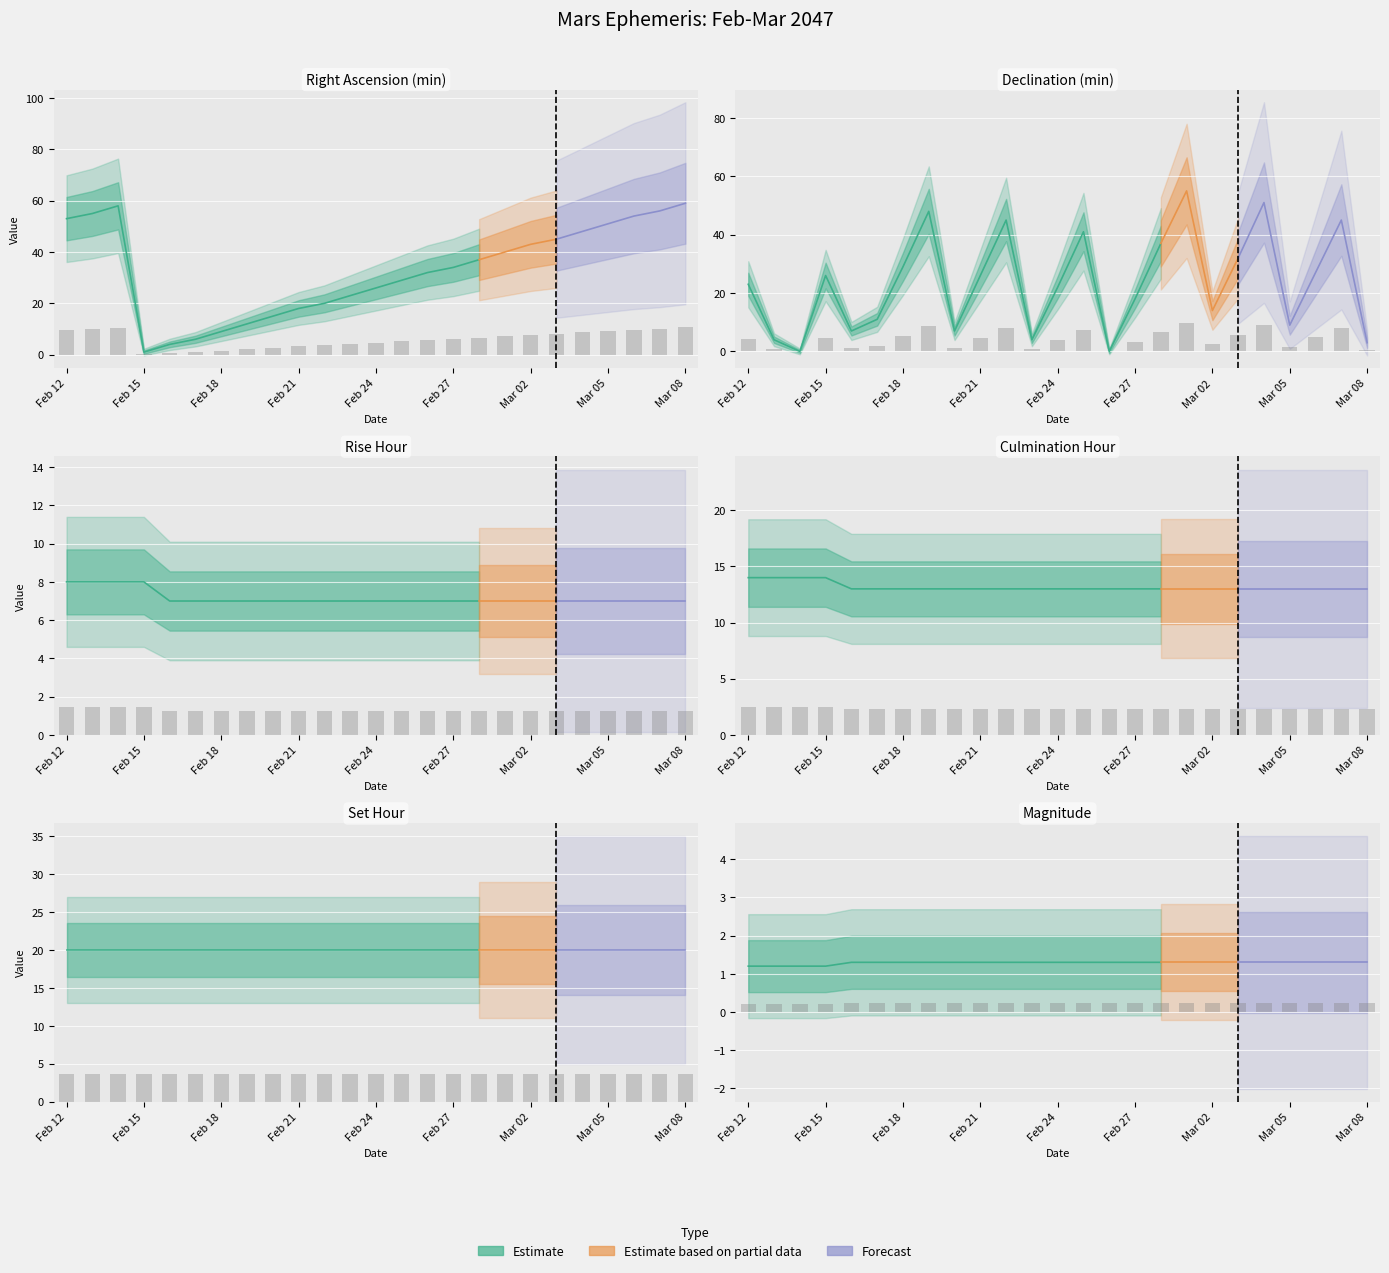

How many data points in Dec_min are less than 4?

12